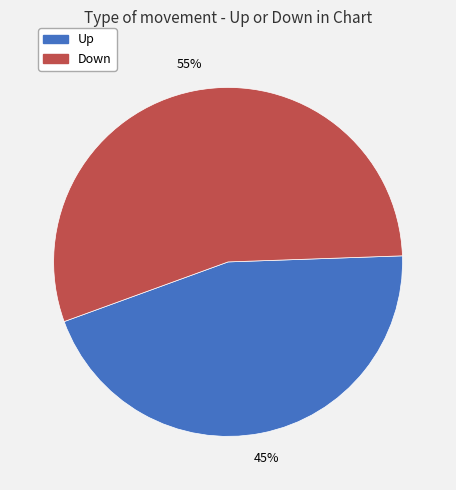

What is the ratio of the value at Up to the value at Down?

0.8